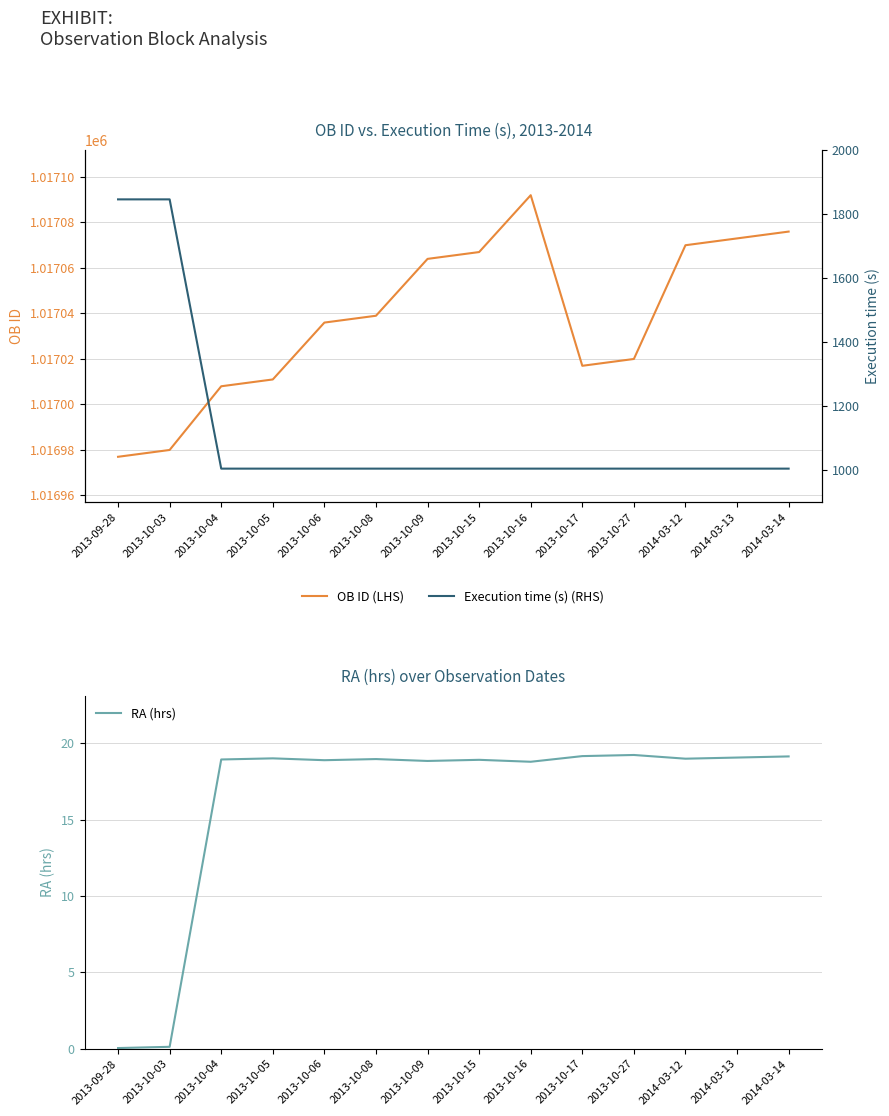

What is the approximate value of Execution time (s) (RHS) at 2013-10-17?

1005.0